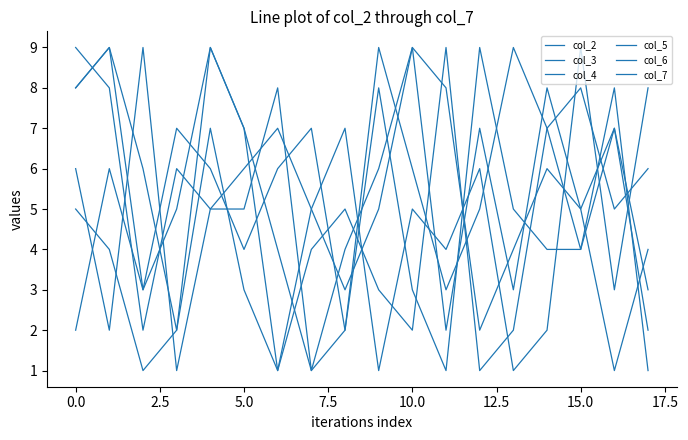

Does the chart display data point markers on the line(s)?

No